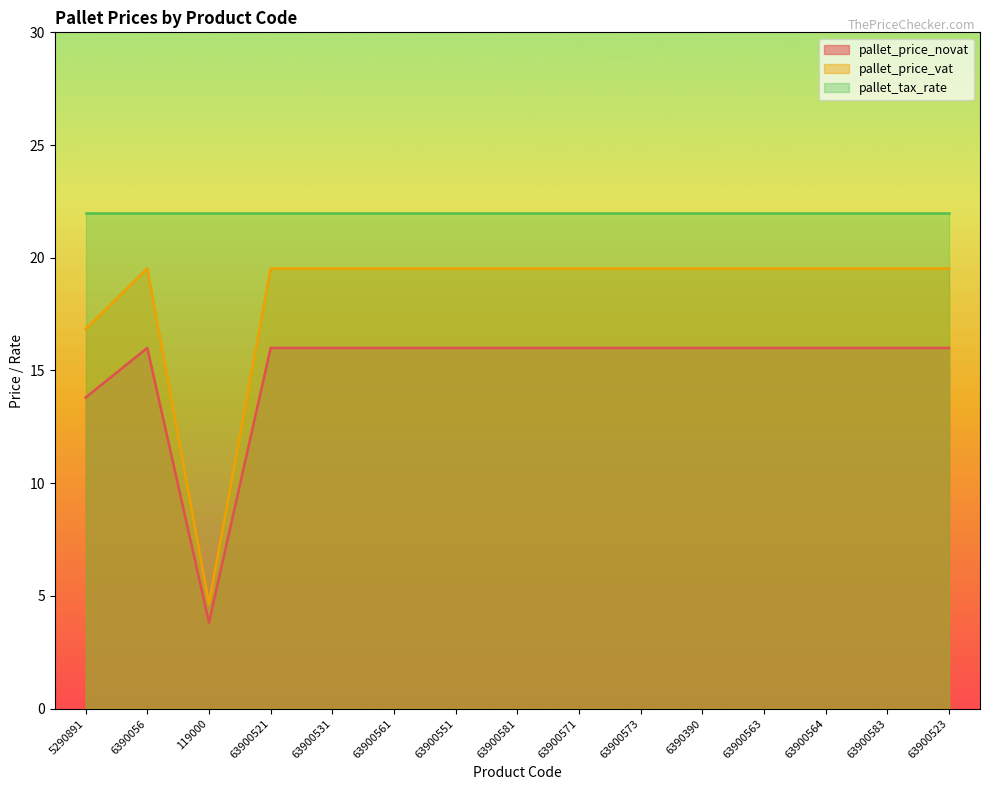

What is the difference between the second highest and minimum values in the pallet_price_vat series?

14.9